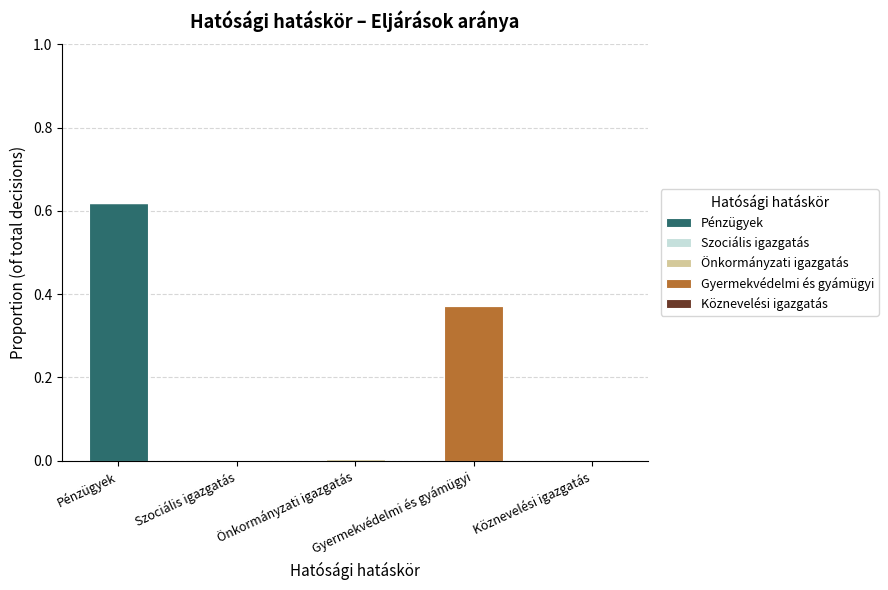

Rank the series at Gyermekvédelmi és gyámügyi from lowest to highest value.

Pénzügyek, Szociális igazgatás, Önkormányzati igazgatás, Köznevelési igazgatás, Gyermekvédelmi és gyámügyi